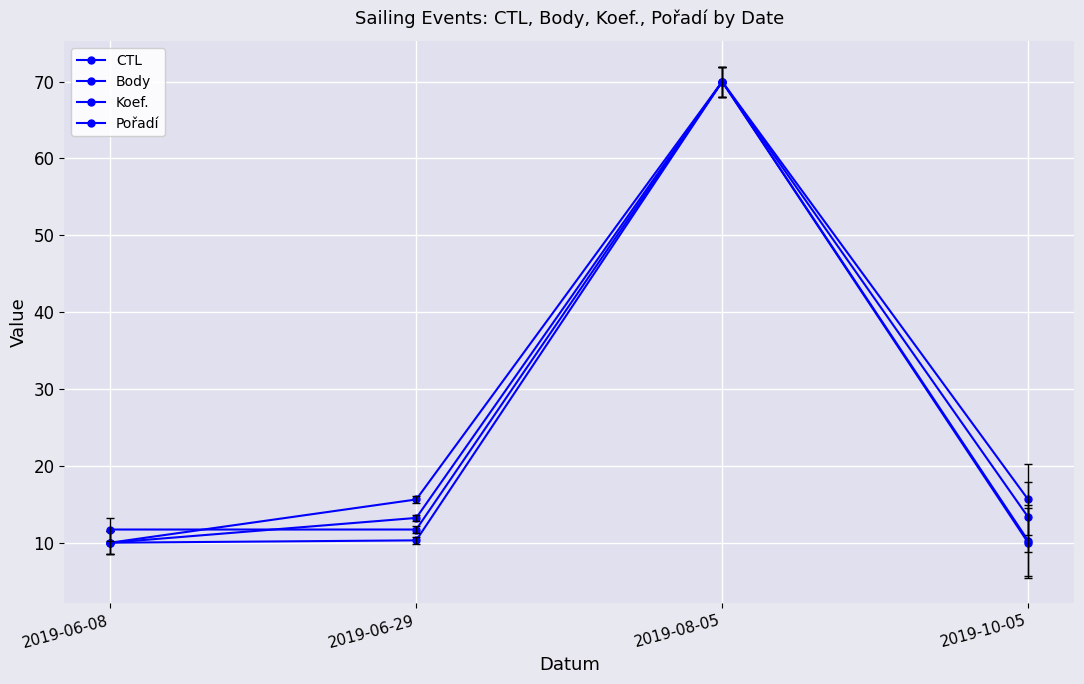

How many lines are shown in the chart?

4